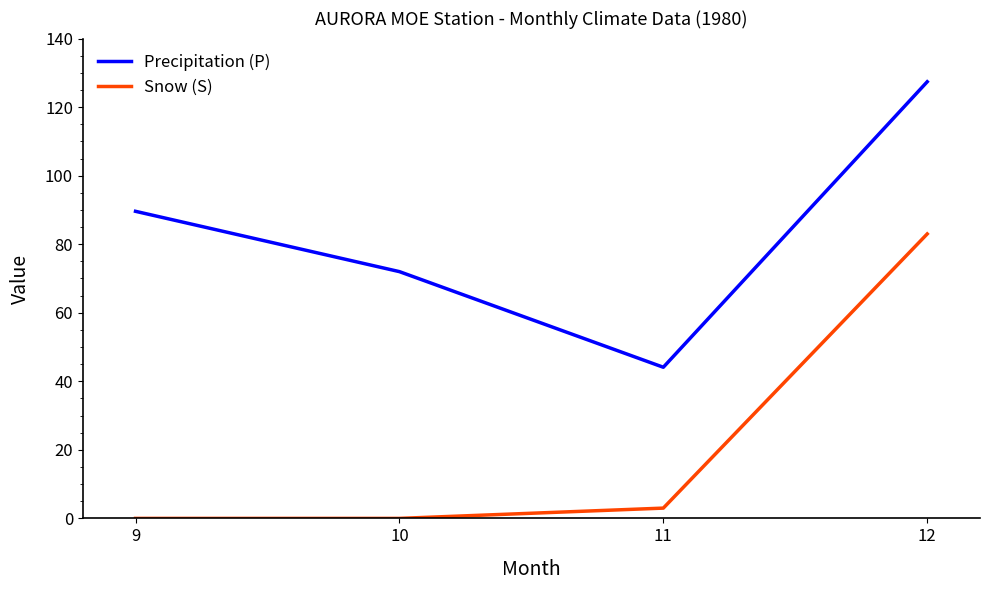

Reading left to right, list all the values displayed in this chart.

Precipitation (P): 89.6	72.0	44.1	127.4
Snow (S): 0.0	0.0	3.0	83.0